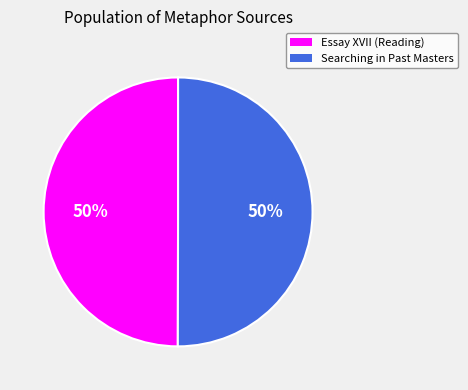

To the nearest percent, what is the combined percentage of Searching in Past Masters and Essay XVII (Reading)?

100%